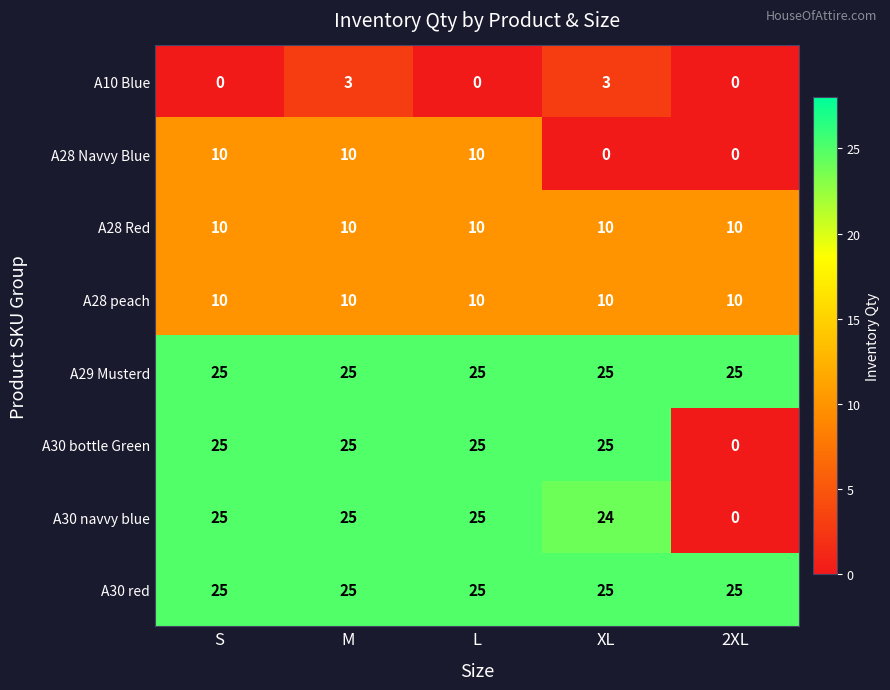

Is the value of A28 Navvy Blue at 2XL greater than the value of A30 red at 2XL?

No